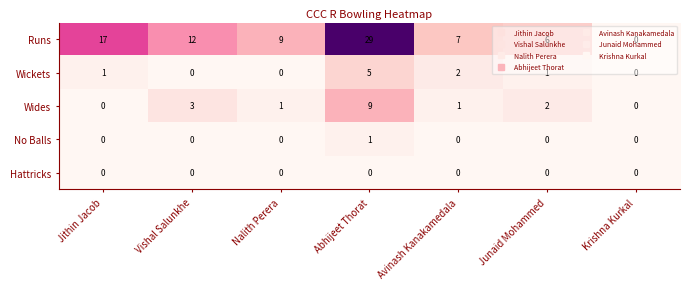

At how many categories does at least one series exceed 3?

6